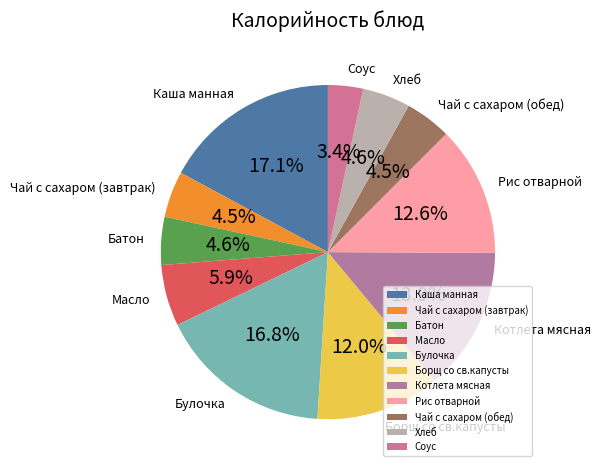

Do Чай с сахаром (завтрак) and Чай с сахаром (обед) together represent more than half of the pie?

No